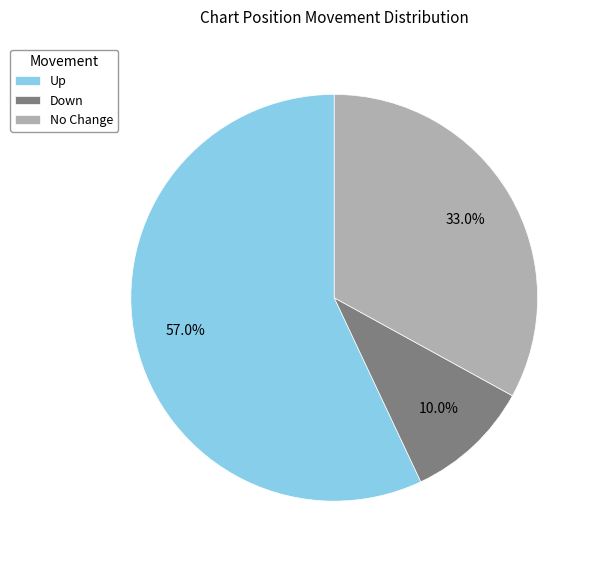

Count the number of slices in the pie.

3